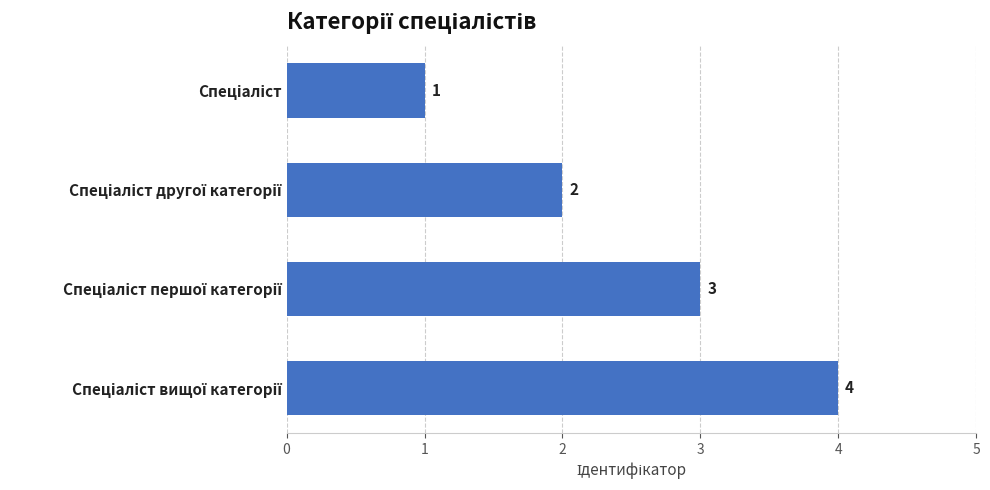

What is the difference between the maximum and minimum values?

3